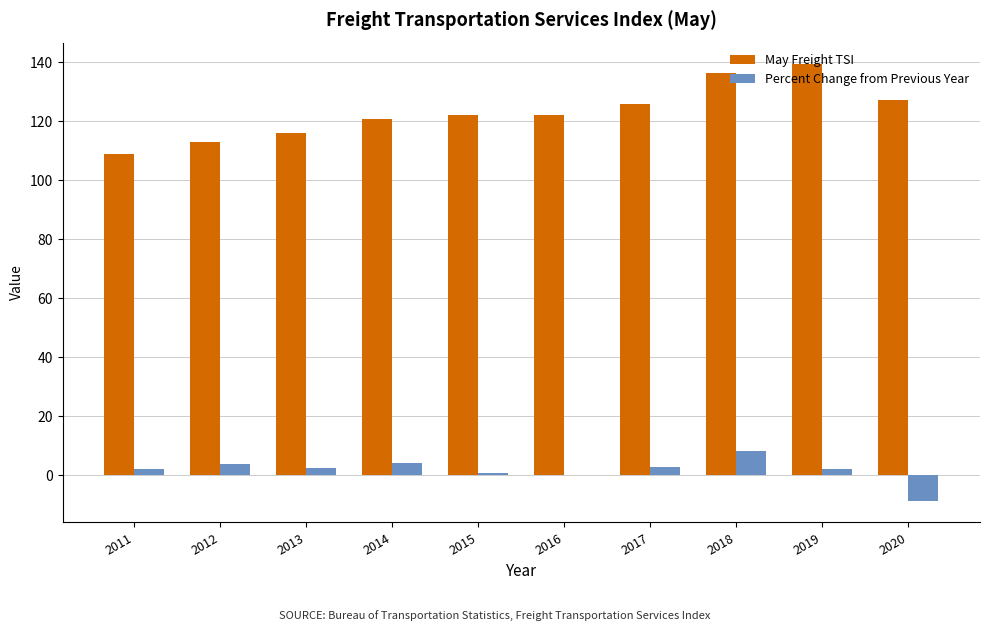

Which series has the largest total across all categories?

May Freight TSI